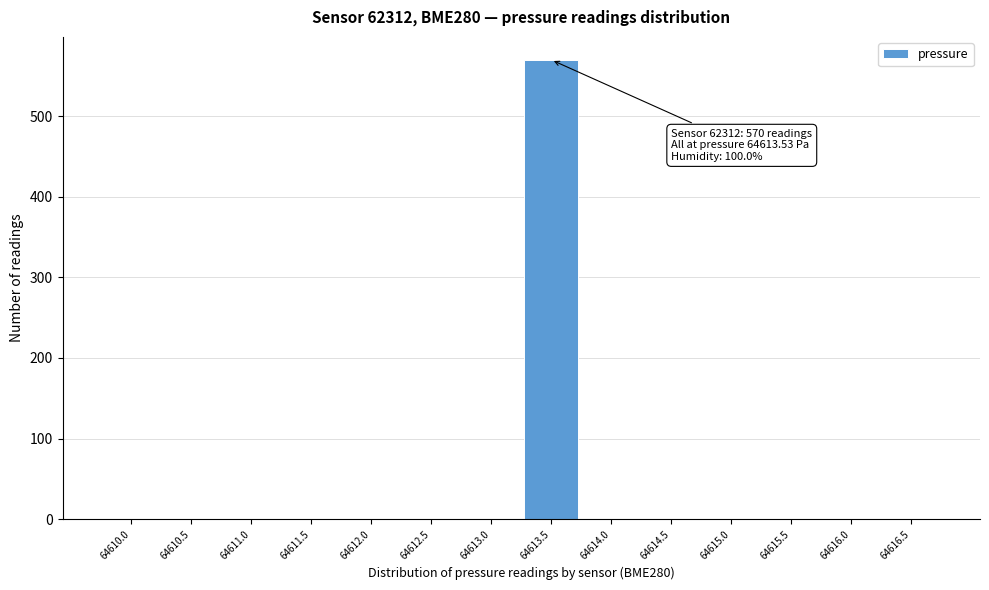

Reading right to left, extract all data points from this chart.

64616.5=0	64616.0=0	64615.5=0	64615.0=0	64614.5=0	64614.0=0	64613.5=570	64613.0=0	64612.5=0	64612.0=0	64611.5=0	64611.0=0	64610.5=0	64610.0=0